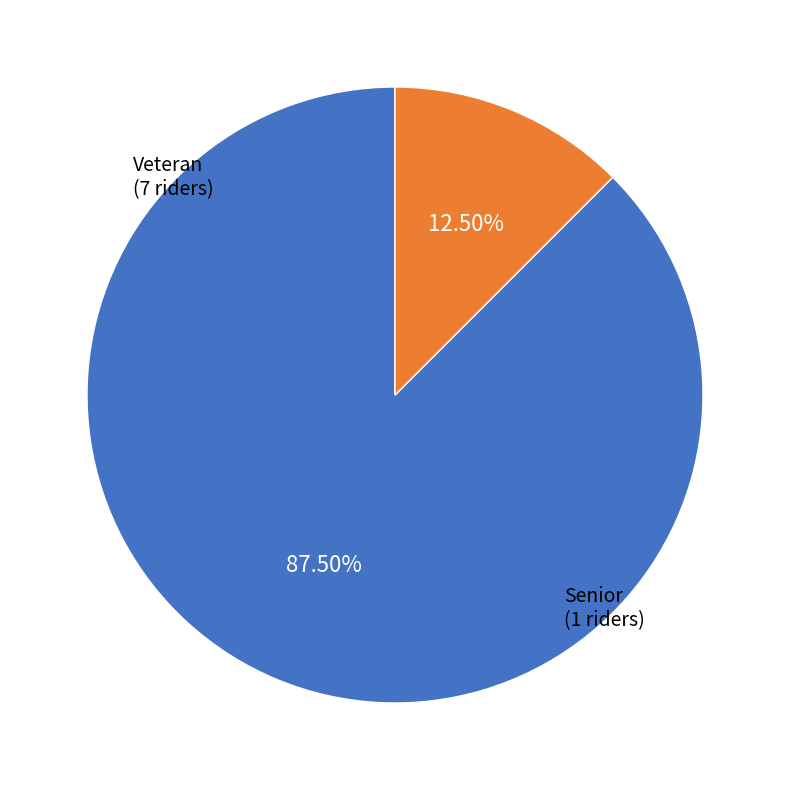

Does any single category account for the majority?

Yes